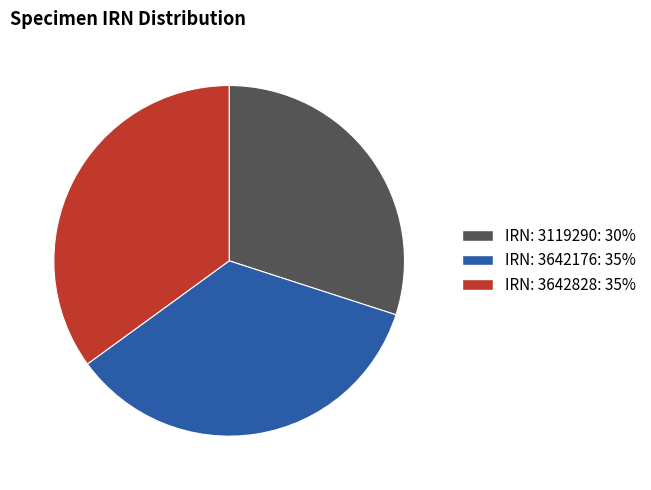

Is there any slice that represents more than half of the pie?

No